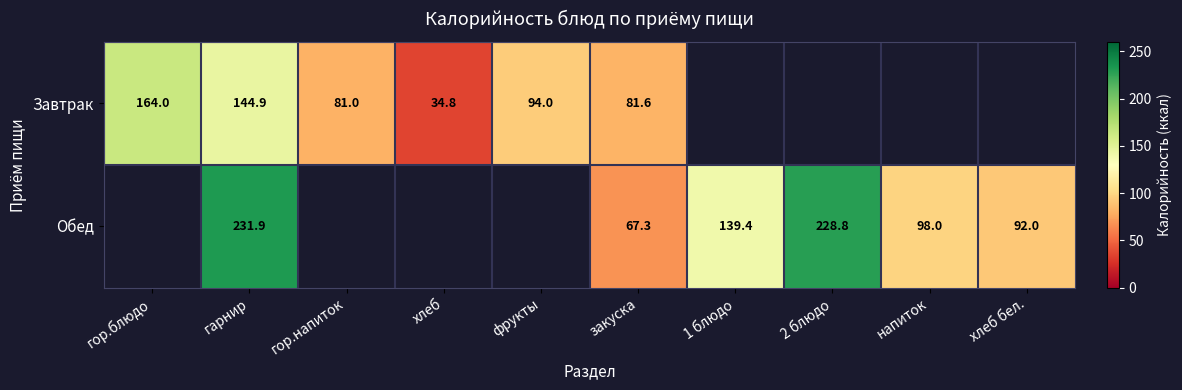

Which has a higher value, гор.напиток or 1 блюдо?

1 блюдо